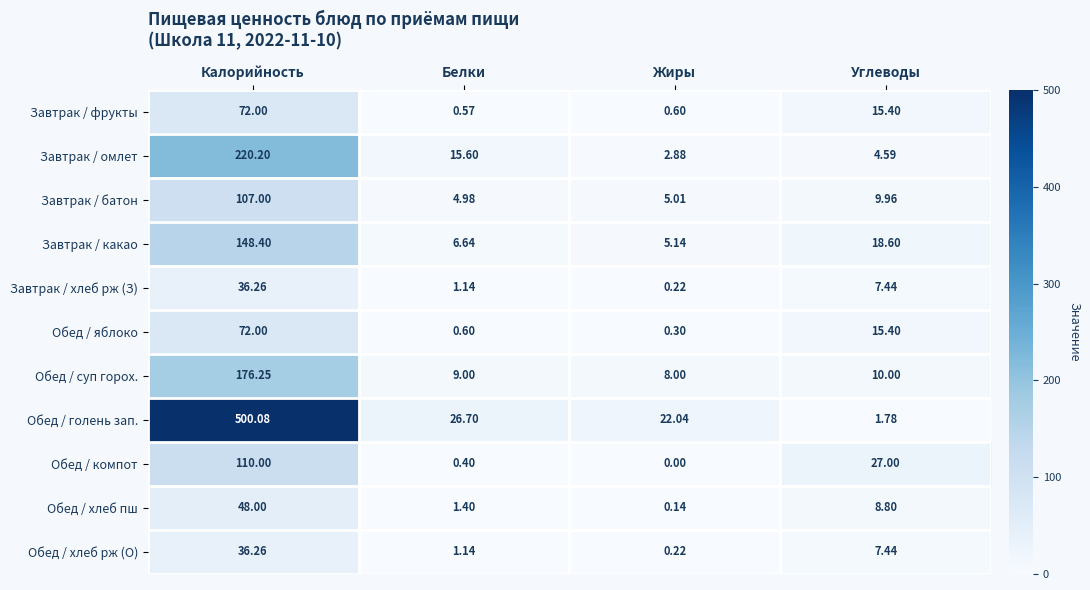

Which label corresponds to the largest value in the chart?

Калорийность